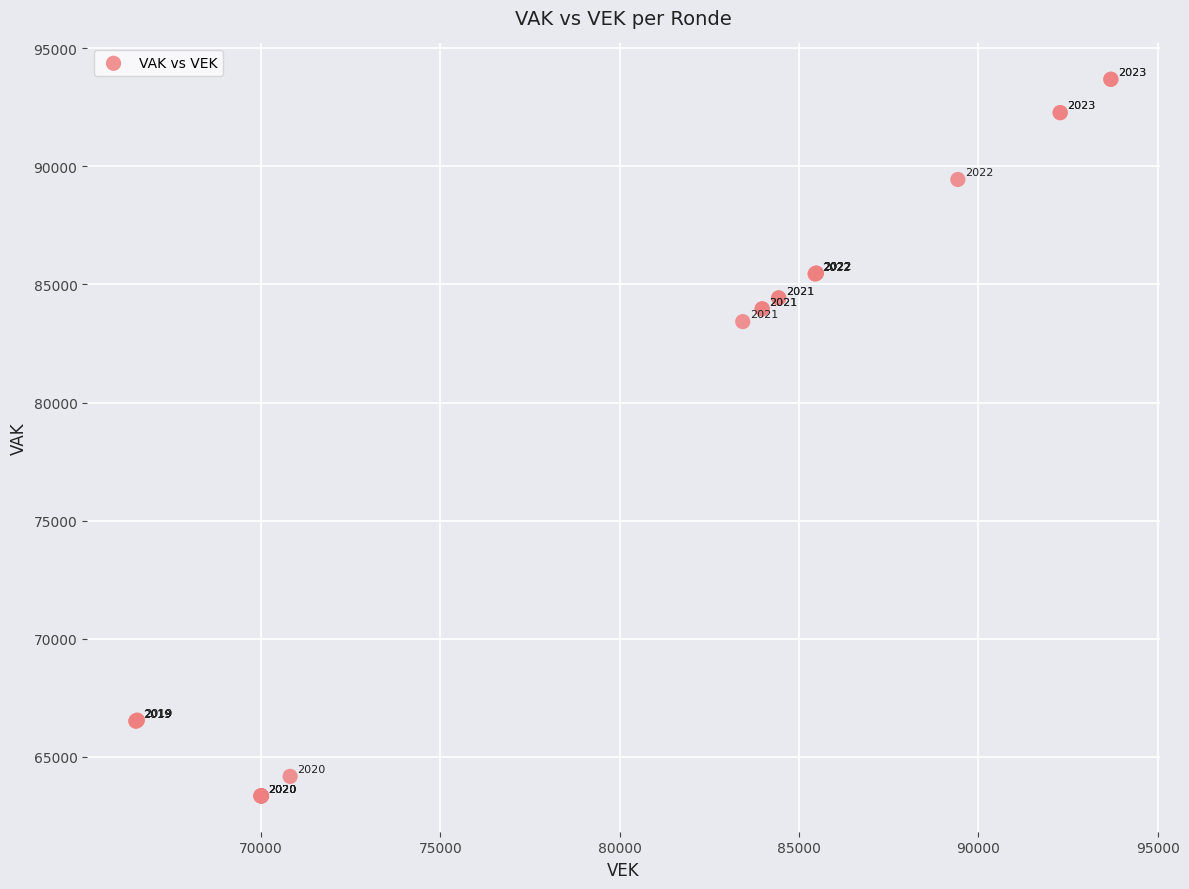

What Y value in the scatter plot is closest to 78516?

83428